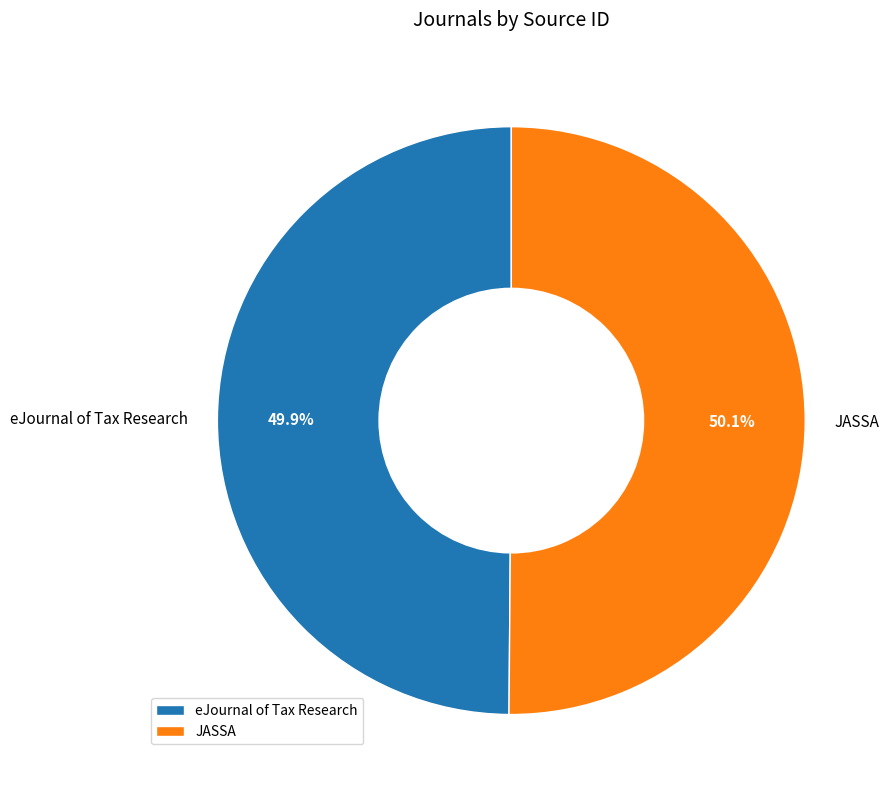

Is there any slice that represents more than half of the pie?

Yes